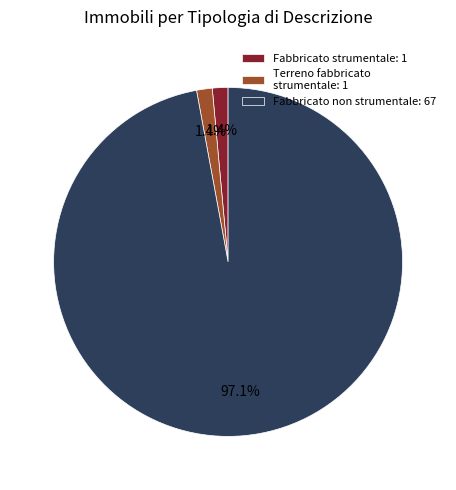

Between Fabbricato strumentale: 1 and Fabbricato non strumentale: 67, which is larger?

Fabbricato non strumentale: 67